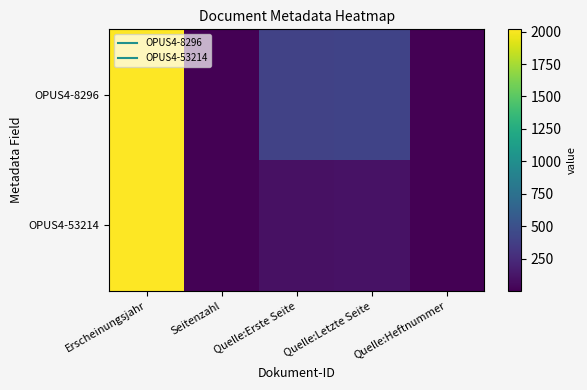

Rank the series by their maximum value, from highest to lowest.

OPUS4-53214, OPUS4-8296